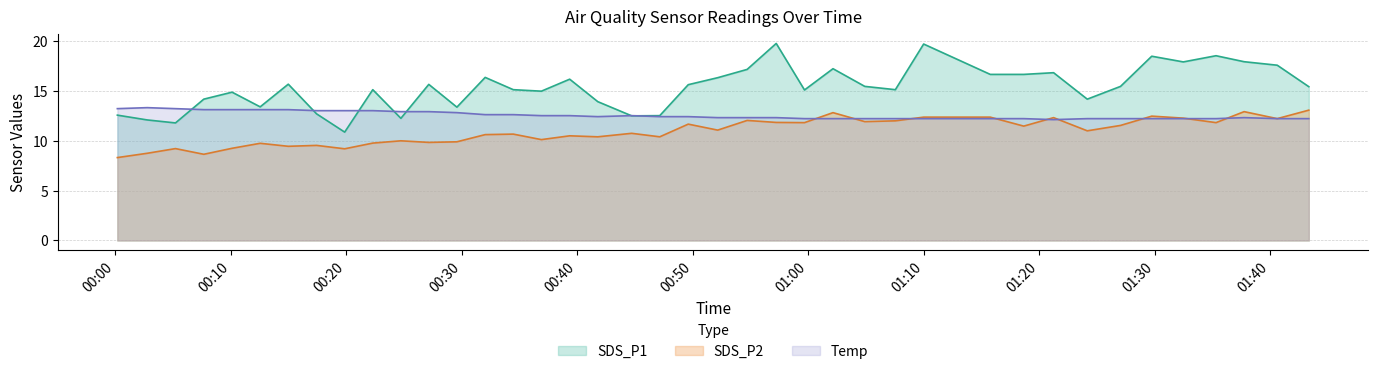

How many interior local valleys does the Temp series have?

2